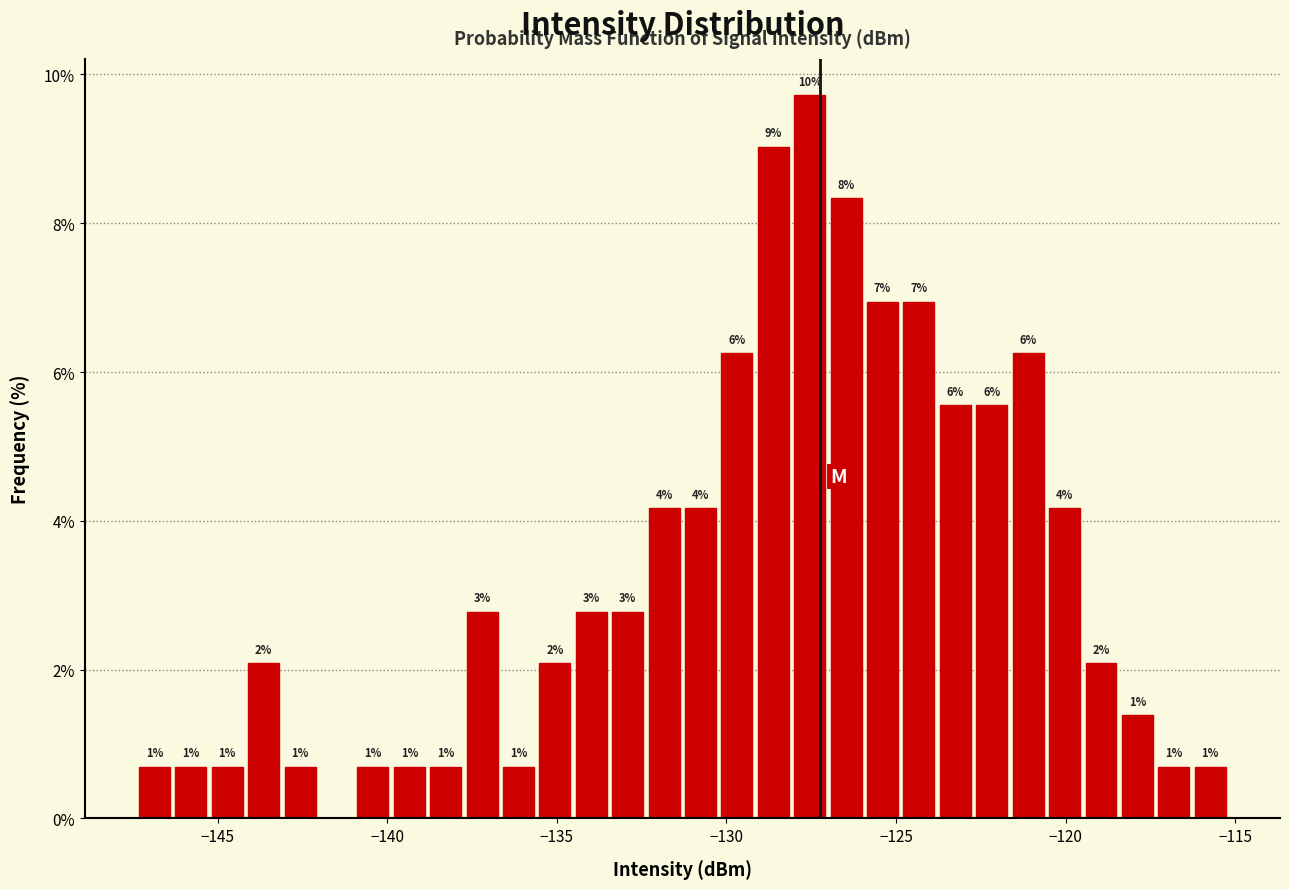

Around what value on the x-axis is the tallest bar? Give the approximate position of its centre, as read against the axis.

-127.5